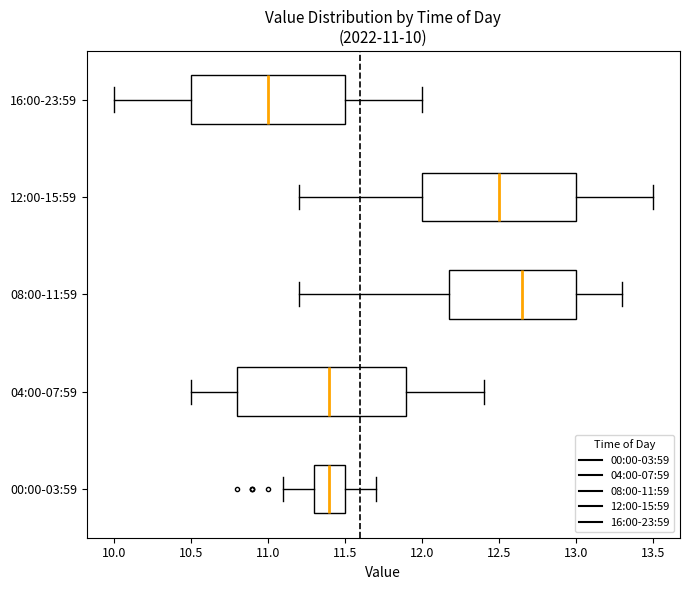

Which box's median line is the furthest to the left?

16:00-23:59